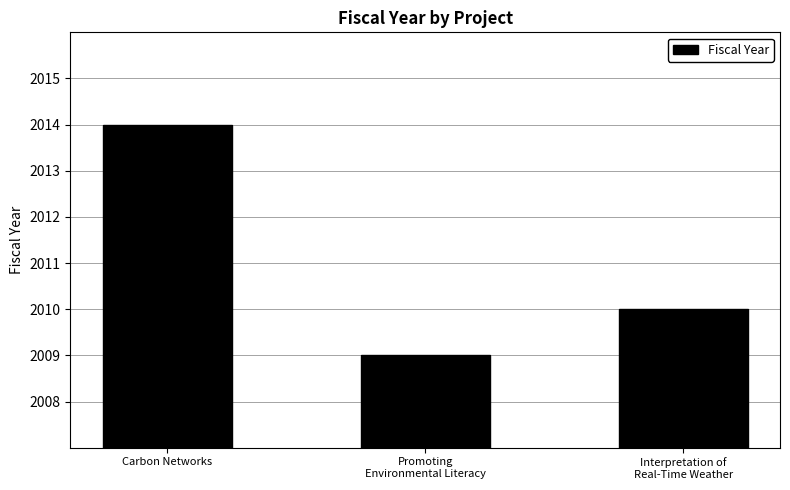

Reading right to left, list all the values displayed in this chart.

Interpretation of
Real-Time Weather=2010	Promoting
Environmental Literacy=2009	Carbon Networks=2014